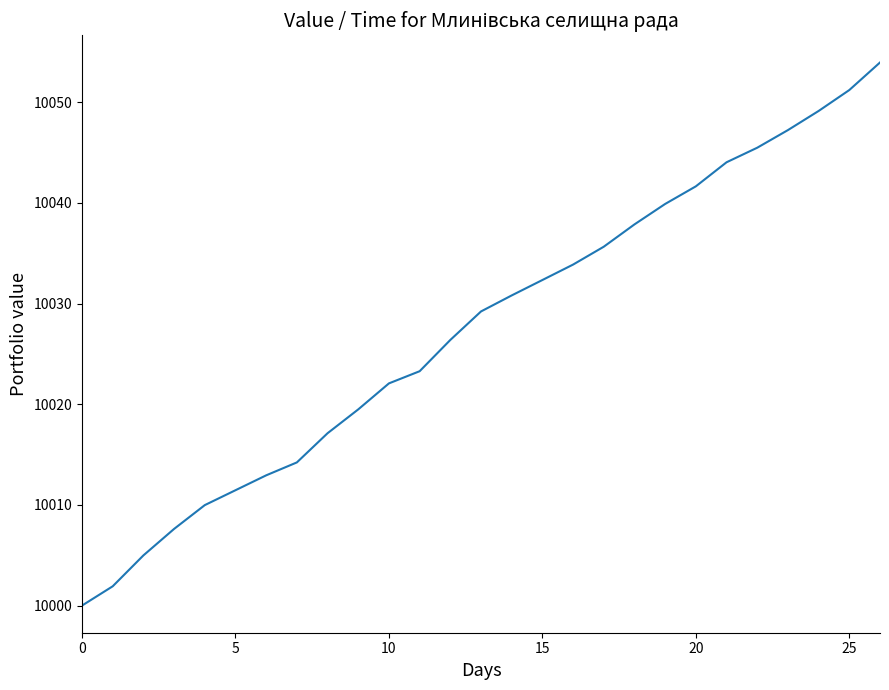

What is the difference between the maximum and minimum values?

53.9